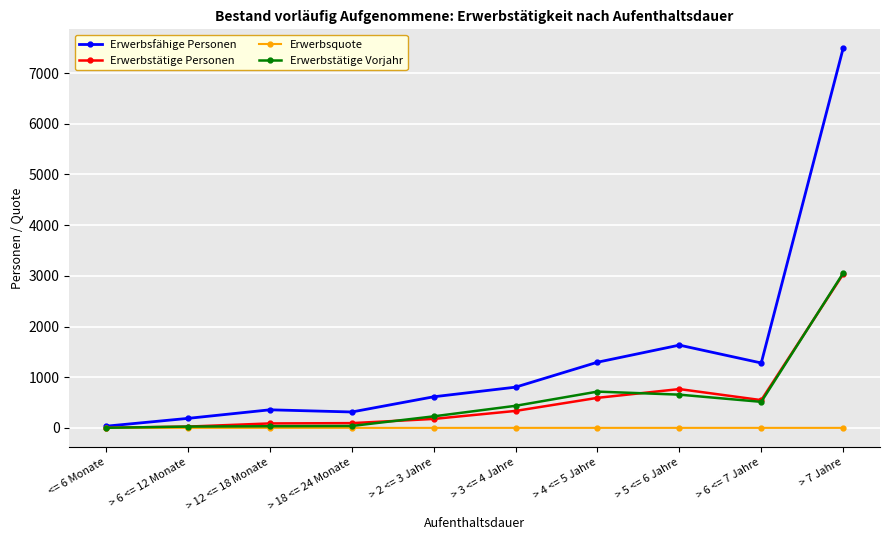

What is the maximum value shown in the chart?

7489.0